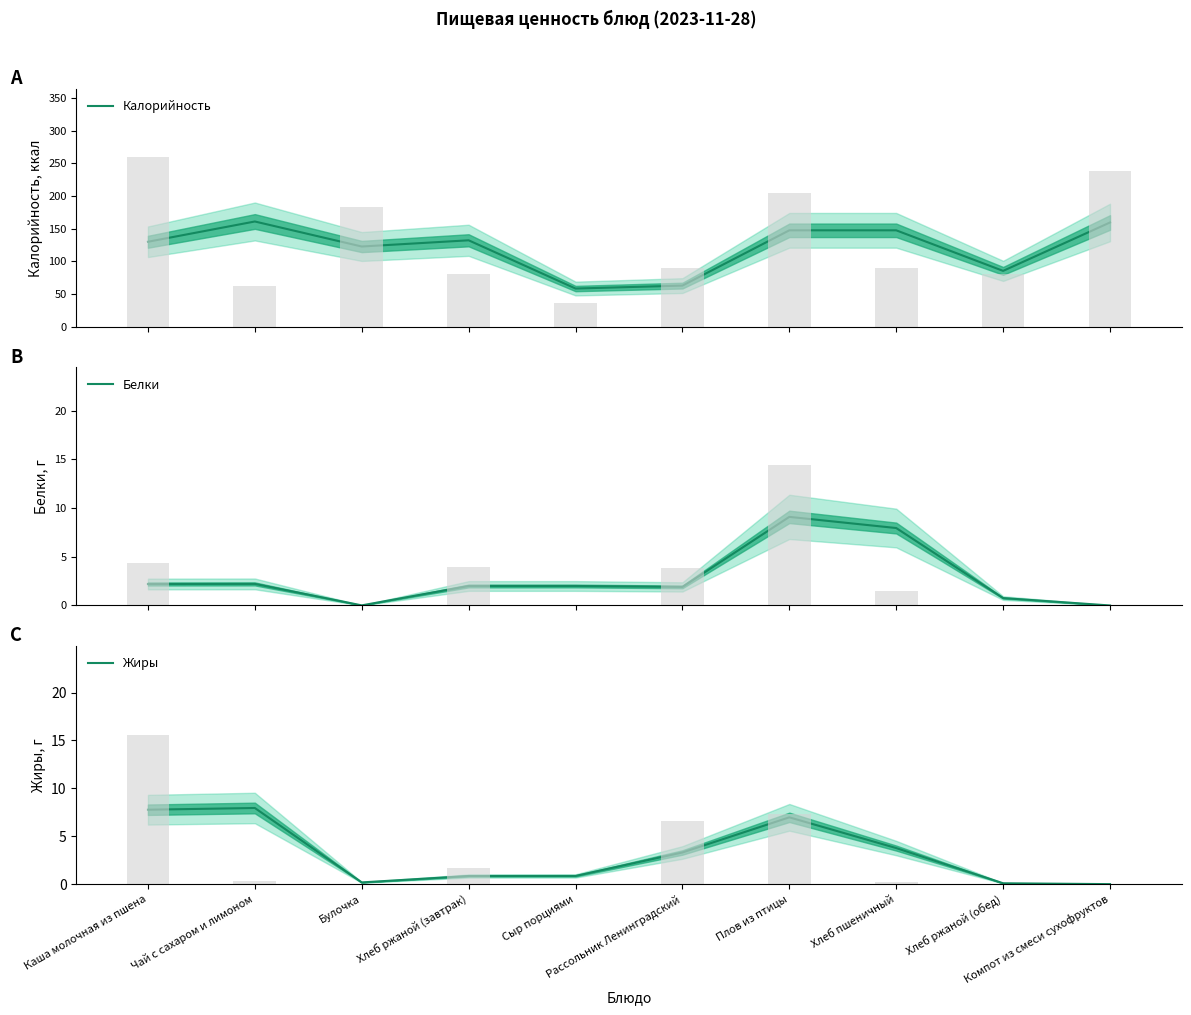

Does the chart contain any negative values?

No